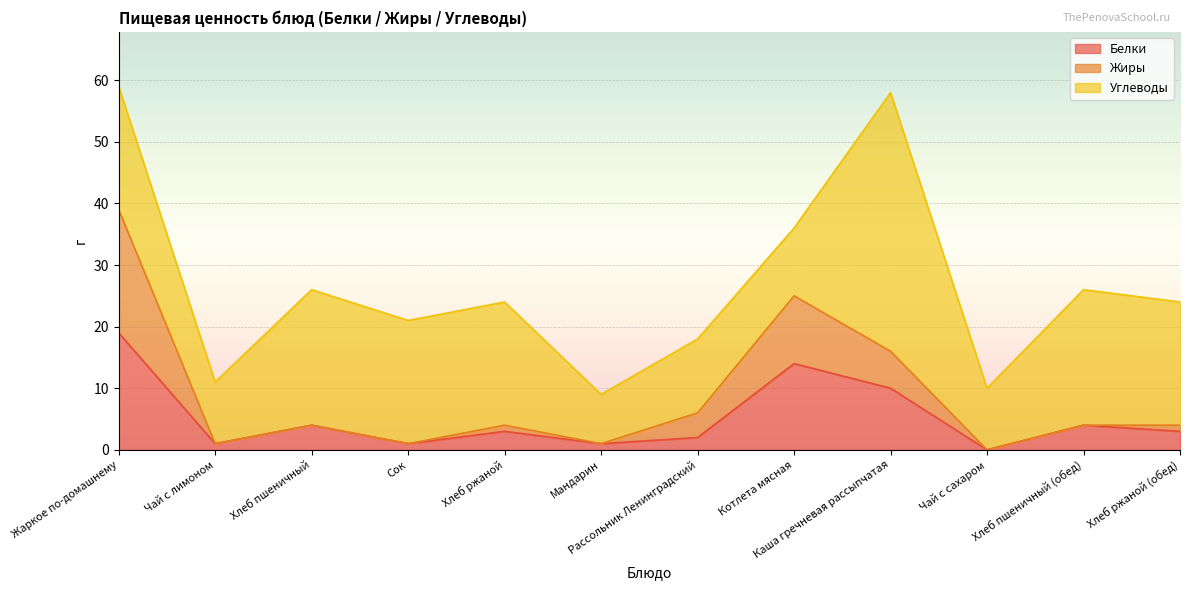

What is the total value across all series at Хлеб пшеничный (обед)?

26